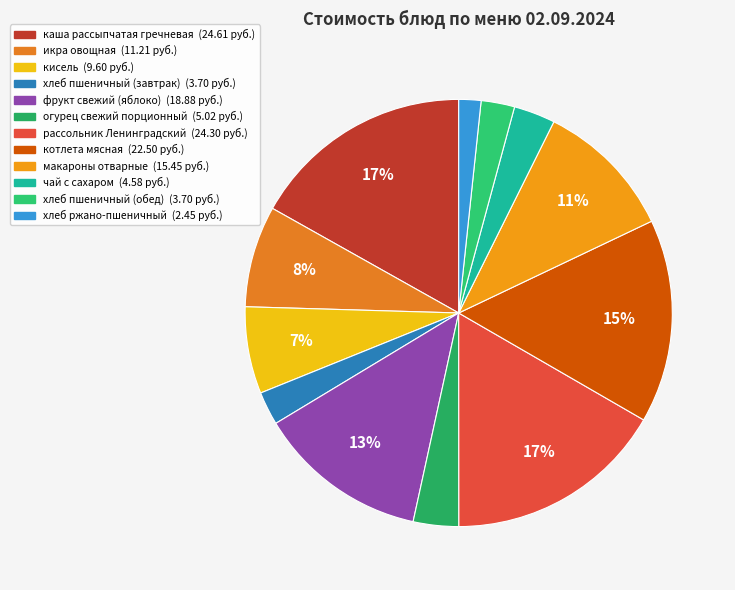

Is it true that огурец свежий порционный is 3% of the pie?

True